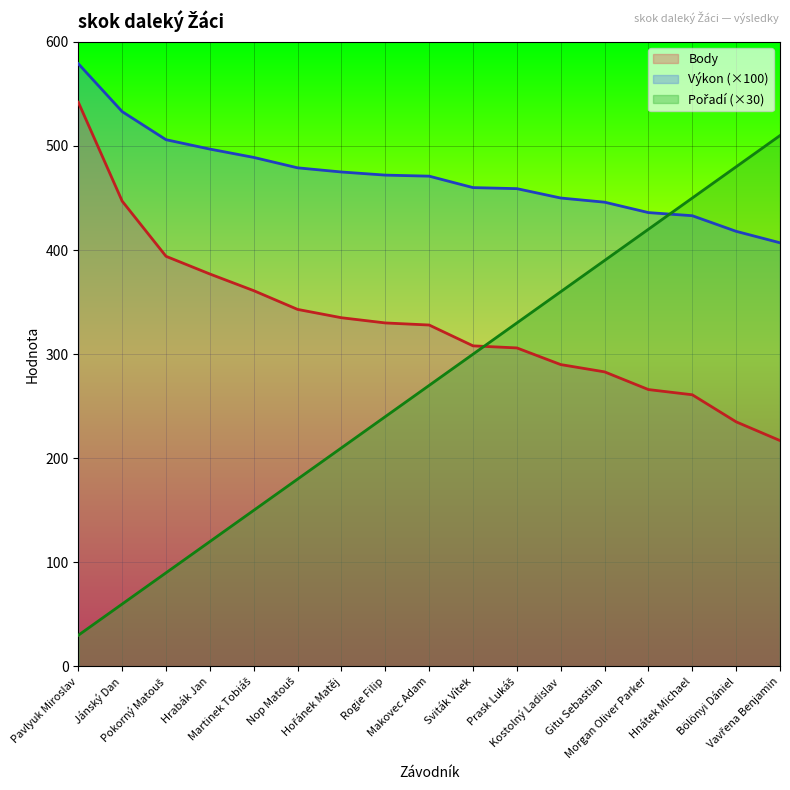

What is the label of the 4th point from the right?

Morgan Oliver Parker